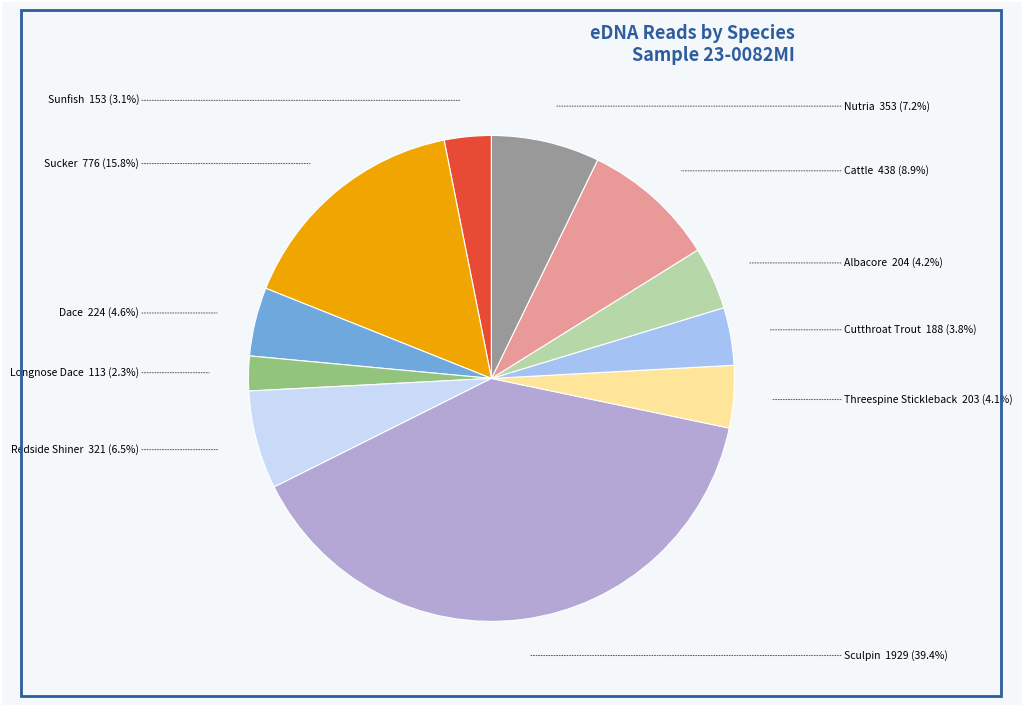

Is there a majority slice in this chart?

No